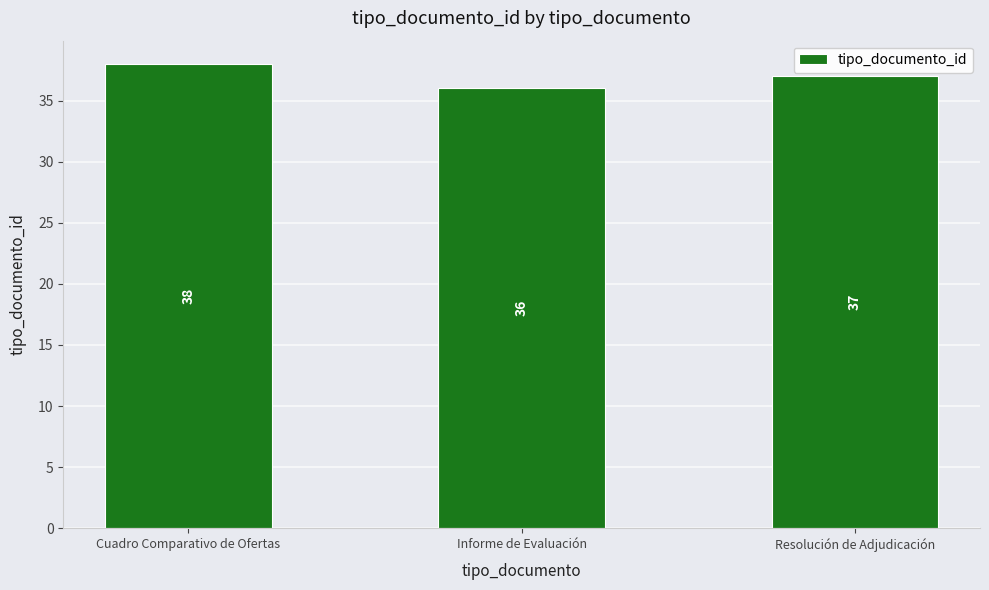

Rank the categories by value from lowest to highest.

Informe de Evaluación, Resolución de Adjudicación, Cuadro Comparativo de Ofertas